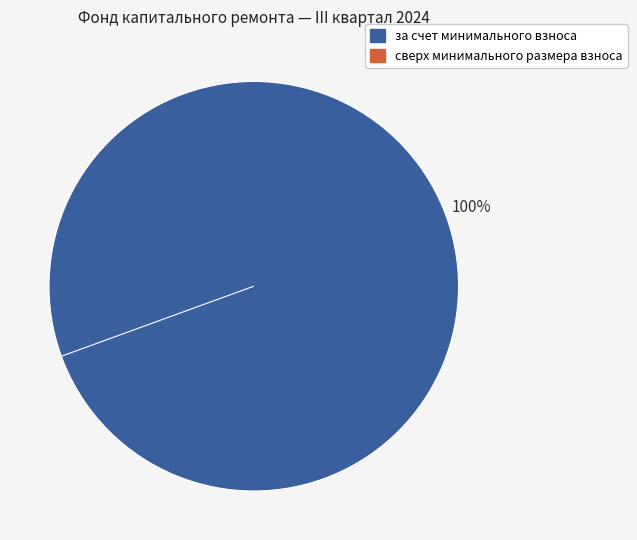

What is the majority slice?

за счет минимального взноса